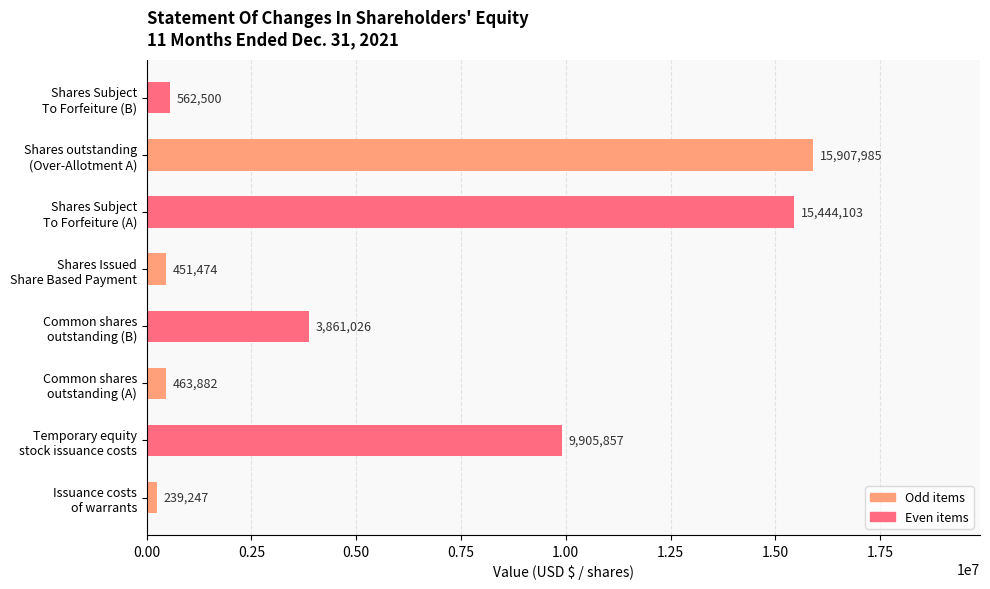

Are the bars horizontal?

Yes